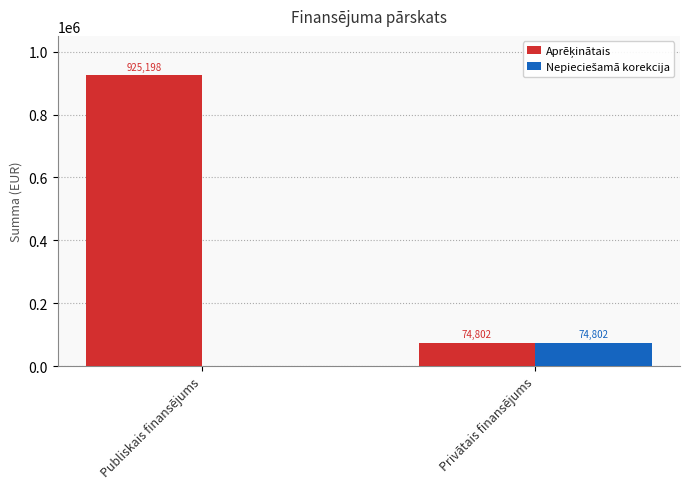

At which category is the sum across all series the highest?

Publiskais finansējums